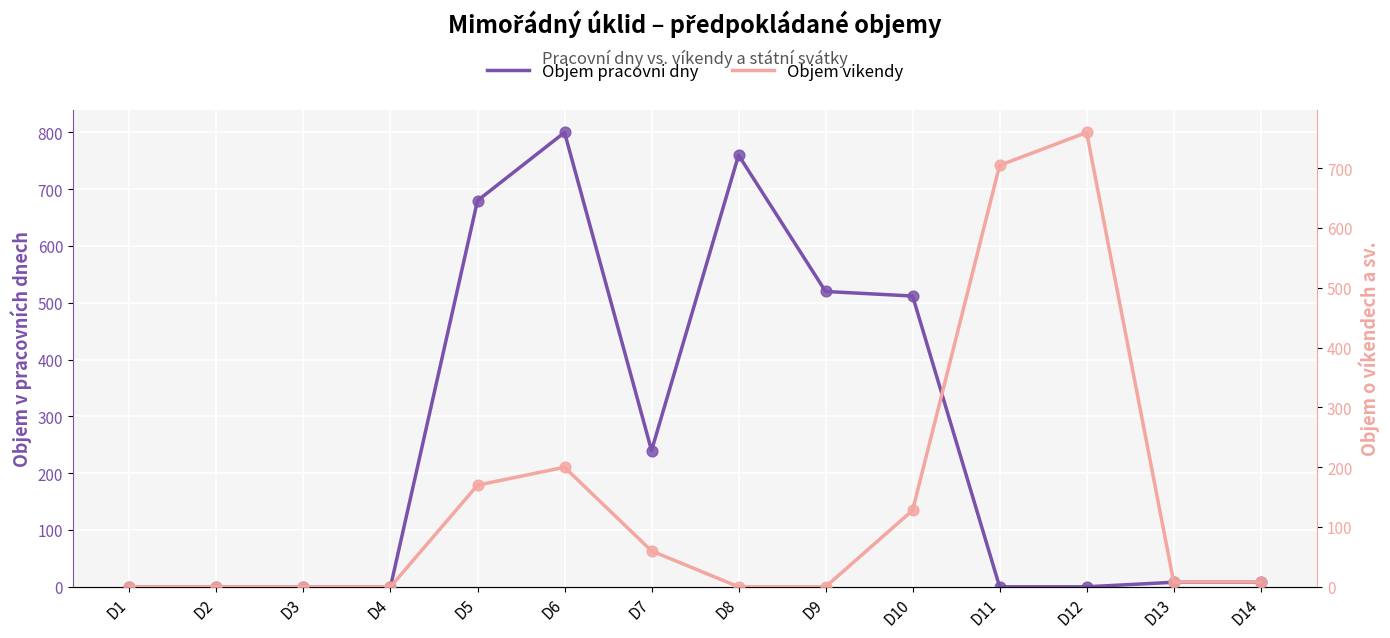

What are all the series names shown in the legend?

Objem pracovni dny, Objem vikendy